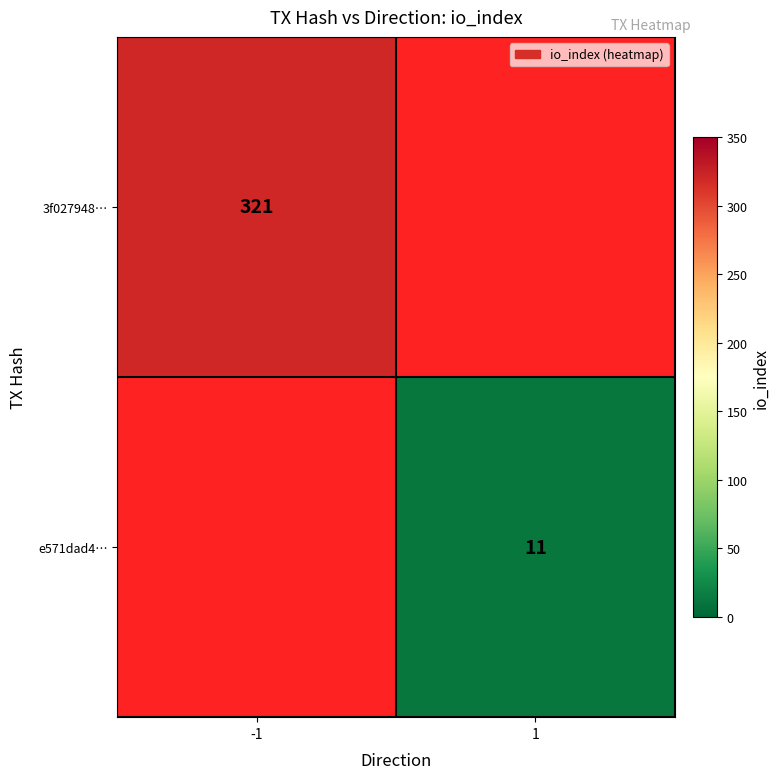

Is it true that 3f027948… equals 568.8 at -1?

False